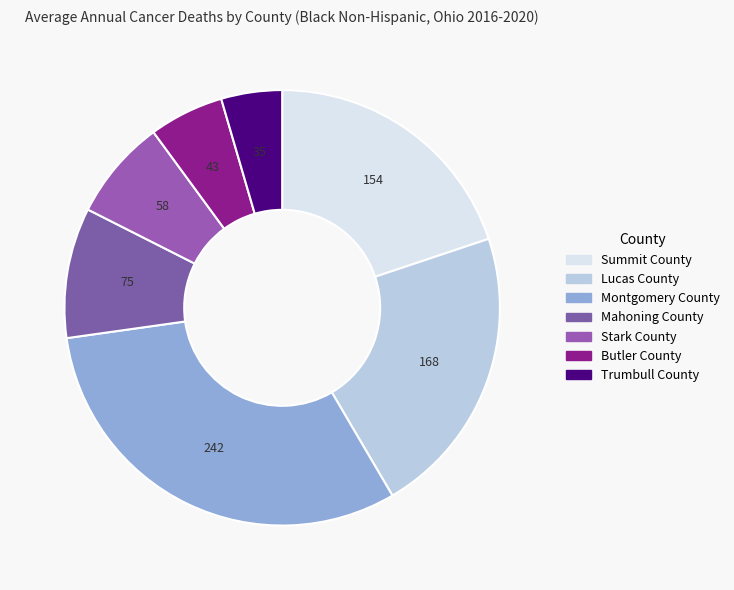

How many segments does this pie chart have?

7